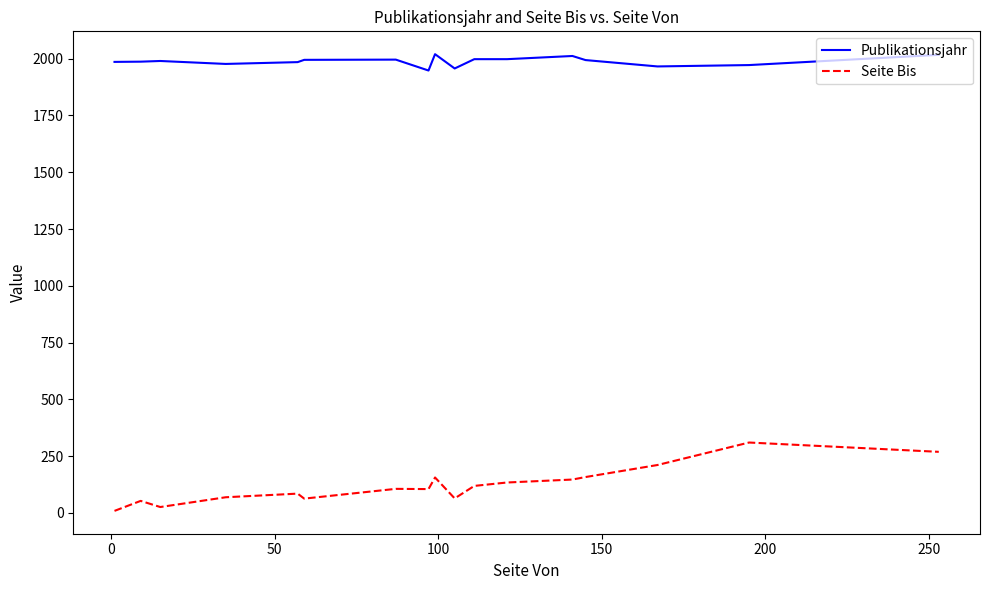

Rank the series by their maximum value, from lowest to highest.

Seite Bis, Publikationsjahr